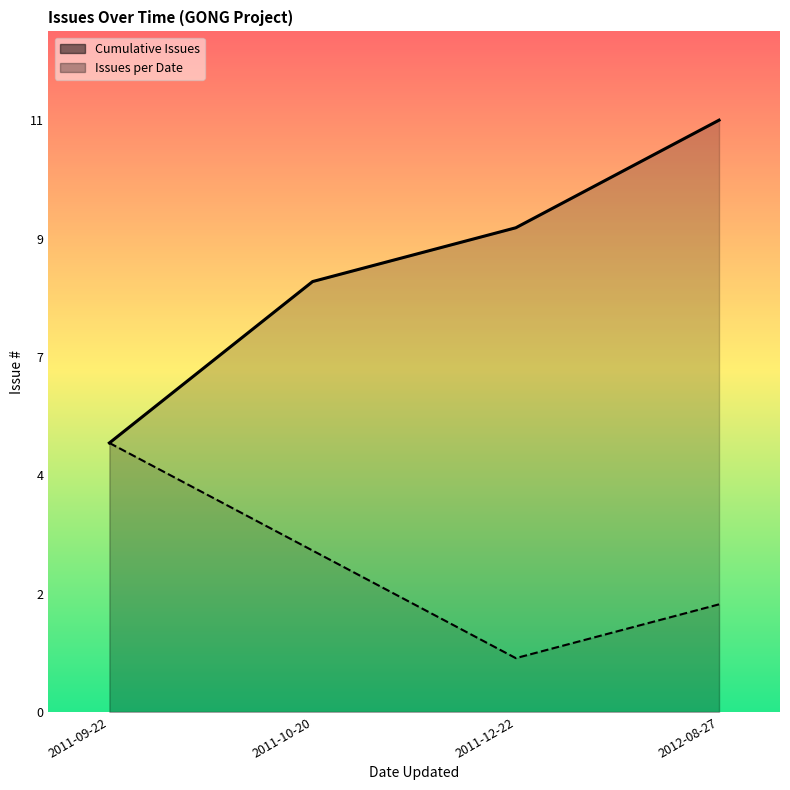

True or false: Issues per Date and Cumulative Issues intersect in this chart.

False